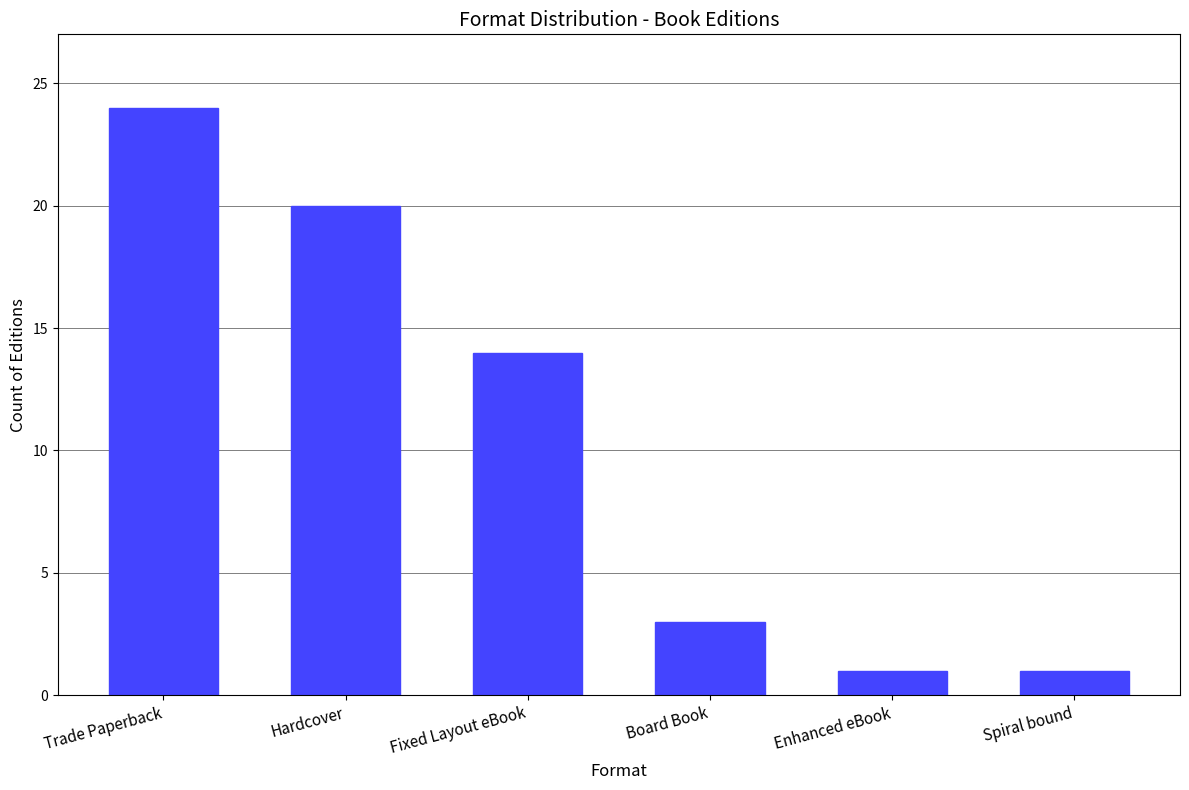

Reading left to right, extract all data points from this chart.

24	20	14	3	1	1